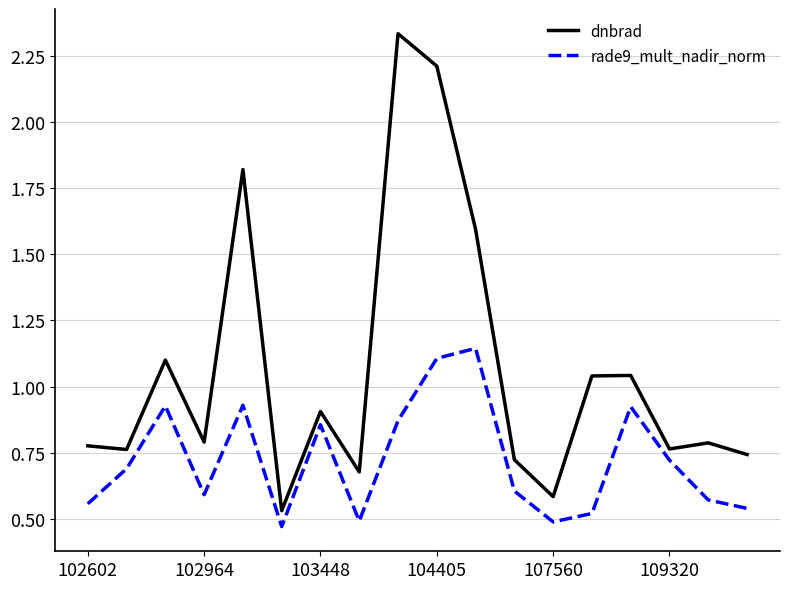

Which series has the widest spread of values?

dnbrad